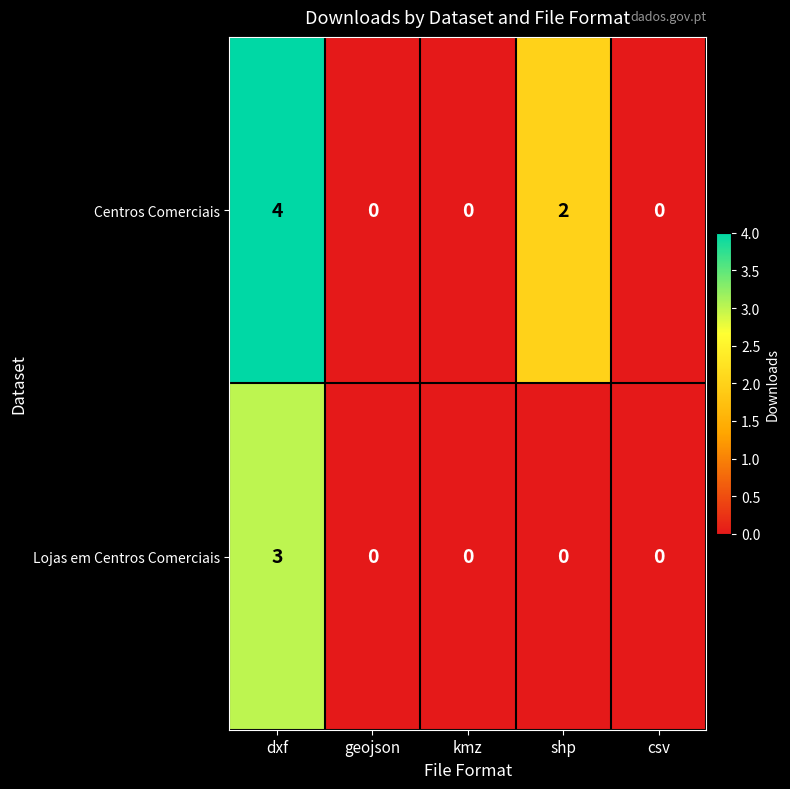

How many distinct data groups are displayed?

2